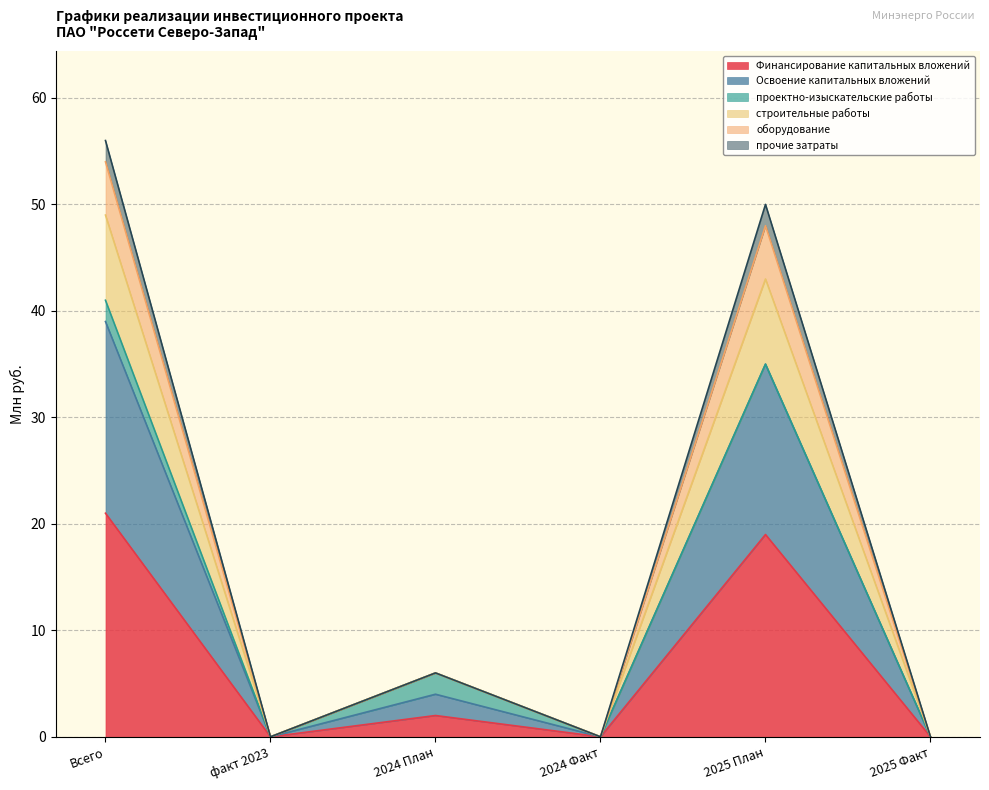

The прочие затраты series shows 11 at 2024 План. True or false?

False